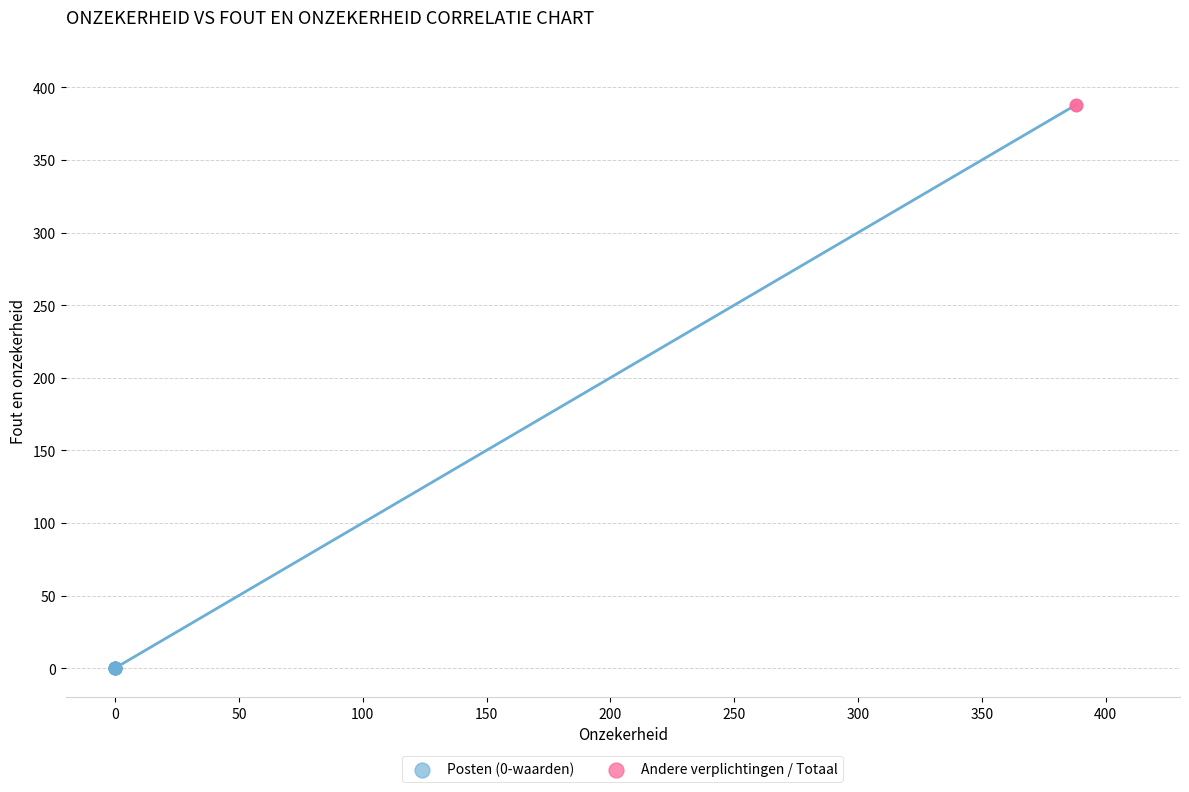

What are all the series names shown in the legend?

Posten (0-waarden), Andere verplichtingen / Totaal